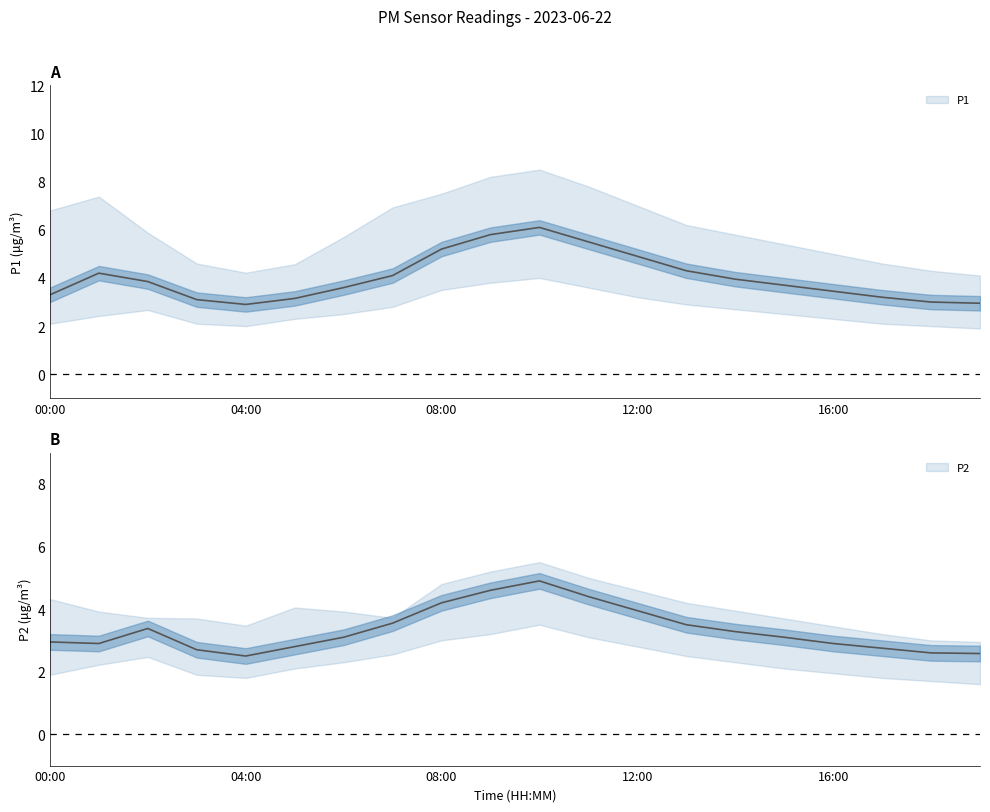

Count the number of categories in the chart.

20